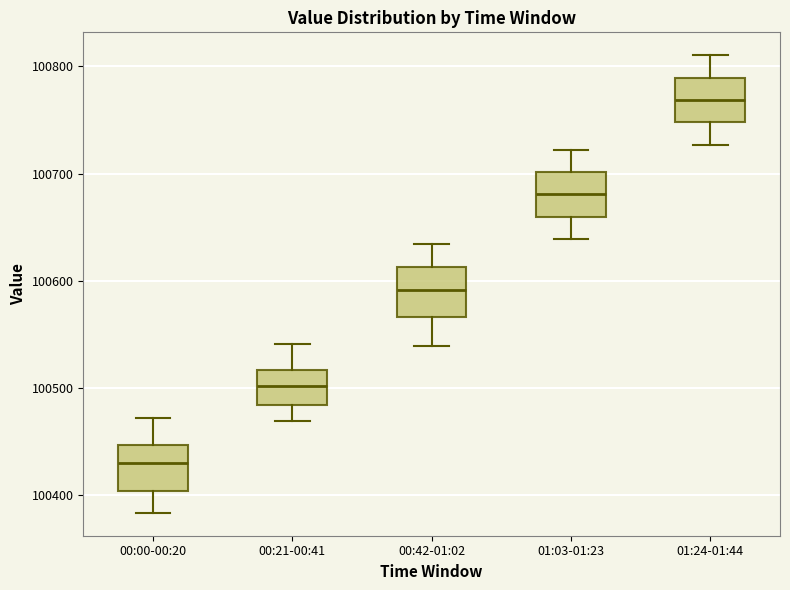

Where does the upper whisker of the box for 01:24-01:44 end on the y-axis? The values are not printed on the chart, so give them approximately, as read against the axis.

100810